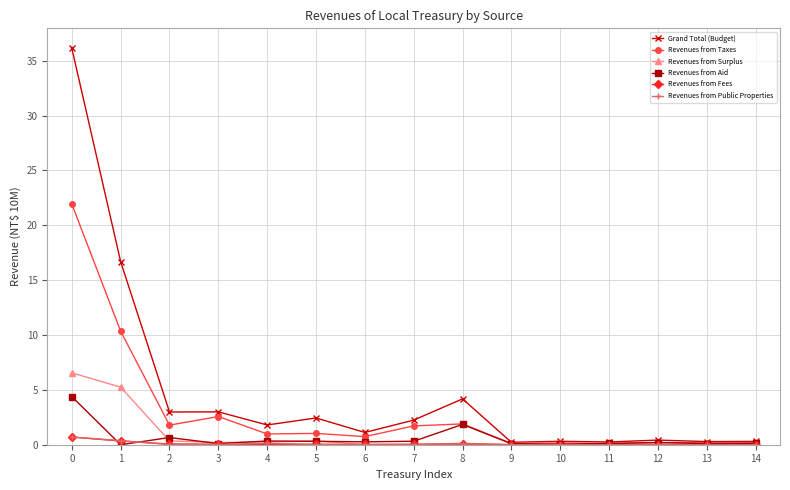

Which series has the largest total across all categories?

Grand Total (Budget)